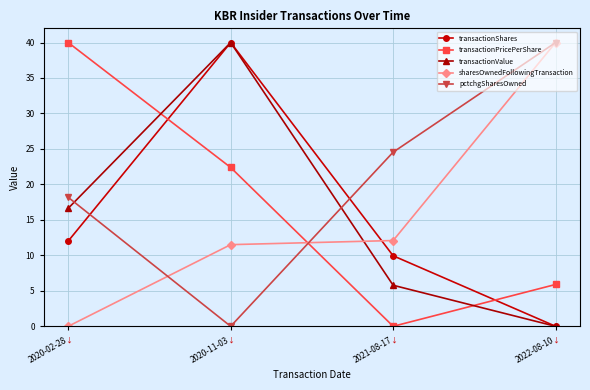

What is the sum of the pctchgSharesOwned values at 2020-11-03 and 2021-08-17?

24.5